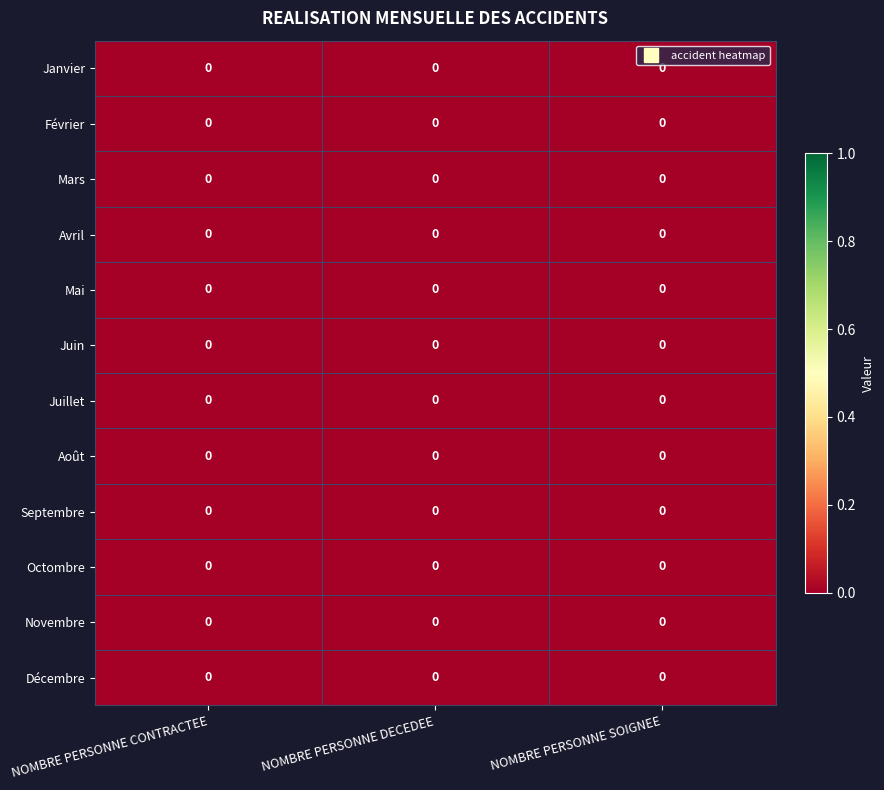

Reading right to left, transcribe all the data shown in this chart.

Janvier: NOMBRE PERSONNE SOIGNEE=0.0	NOMBRE PERSONNE DECEDEE=0.0	NOMBRE PERSONNE CONTRACTEE=0.0
Février: NOMBRE PERSONNE SOIGNEE=0.0	NOMBRE PERSONNE DECEDEE=0.0	NOMBRE PERSONNE CONTRACTEE=0.0
Mars: NOMBRE PERSONNE SOIGNEE=0.0	NOMBRE PERSONNE DECEDEE=0.0	NOMBRE PERSONNE CONTRACTEE=0.0
Avril: NOMBRE PERSONNE SOIGNEE=0.0	NOMBRE PERSONNE DECEDEE=0.0	NOMBRE PERSONNE CONTRACTEE=0.0
Mai: NOMBRE PERSONNE SOIGNEE=0.0	NOMBRE PERSONNE DECEDEE=0.0	NOMBRE PERSONNE CONTRACTEE=0.0
Juin: NOMBRE PERSONNE SOIGNEE=0.0	NOMBRE PERSONNE DECEDEE=0.0	NOMBRE PERSONNE CONTRACTEE=0.0
Juillet: NOMBRE PERSONNE SOIGNEE=0.0	NOMBRE PERSONNE DECEDEE=0.0	NOMBRE PERSONNE CONTRACTEE=0.0
Août: NOMBRE PERSONNE SOIGNEE=0.0	NOMBRE PERSONNE DECEDEE=0.0	NOMBRE PERSONNE CONTRACTEE=0.0
Septembre: NOMBRE PERSONNE SOIGNEE=0.0	NOMBRE PERSONNE DECEDEE=0.0	NOMBRE PERSONNE CONTRACTEE=0.0
Octombre: NOMBRE PERSONNE SOIGNEE=0.0	NOMBRE PERSONNE DECEDEE=0.0	NOMBRE PERSONNE CONTRACTEE=0.0
Novembre: NOMBRE PERSONNE SOIGNEE=0.0	NOMBRE PERSONNE DECEDEE=0.0	NOMBRE PERSONNE CONTRACTEE=0.0
Décembre: NOMBRE PERSONNE SOIGNEE=0.0	NOMBRE PERSONNE DECEDEE=0.0	NOMBRE PERSONNE CONTRACTEE=0.0